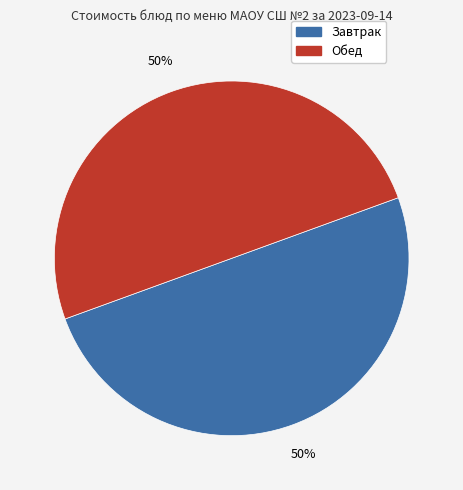

Is there a majority slice in this chart?

No